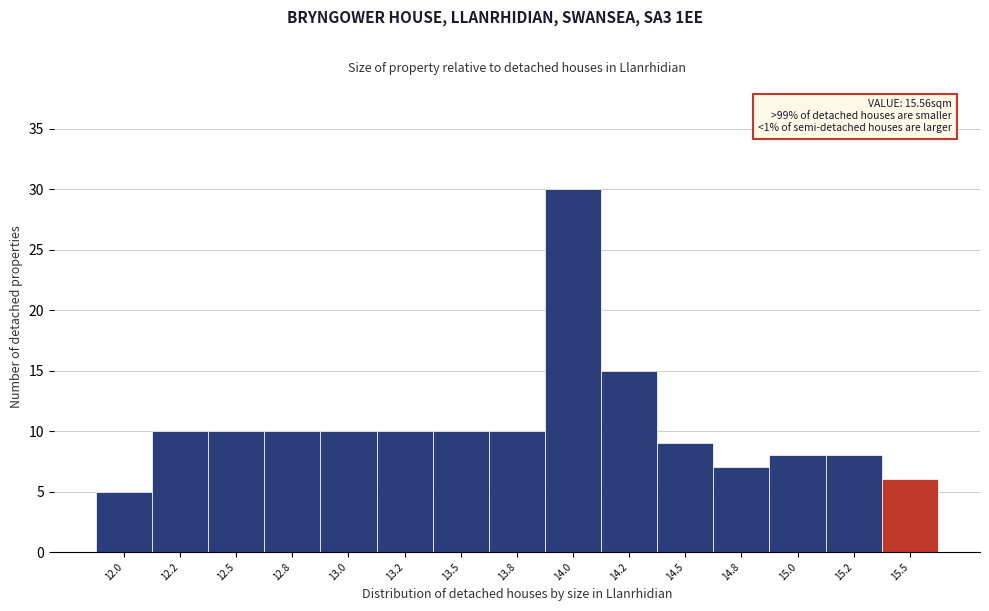

Reading left to right, extract all data points from this chart.

12.0=5	12.2=10	12.5=10	12.8=10	13.0=10	13.2=10	13.5=10	13.8=10	14.0=30	14.2=15	14.5=9	14.8=7	15.0=8	15.2=8	15.5=6